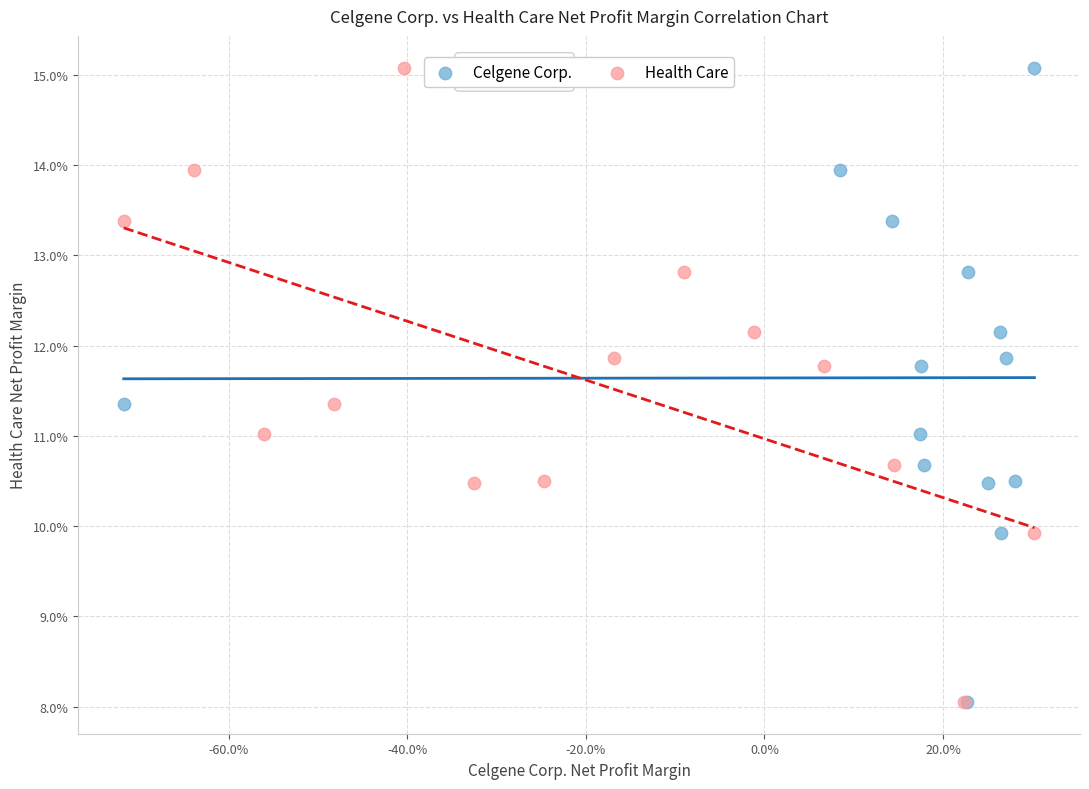

What are all the series names shown in the legend?

Celgene Corp., Health Care